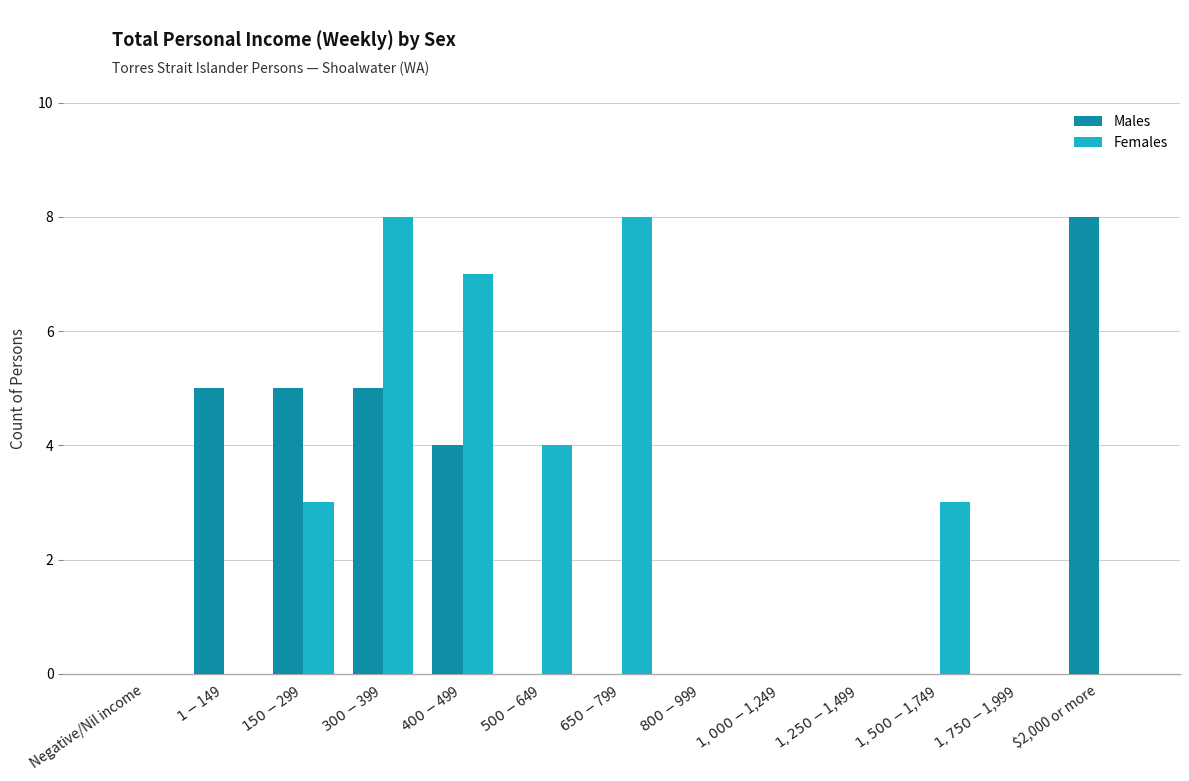

Reading right to left, what are all the values shown in this chart?

Males: 8	0	0	0	0	0	0	0	4	5	5	5	0
Females: 0	0	3	0	0	0	8	4	7	8	3	0	0